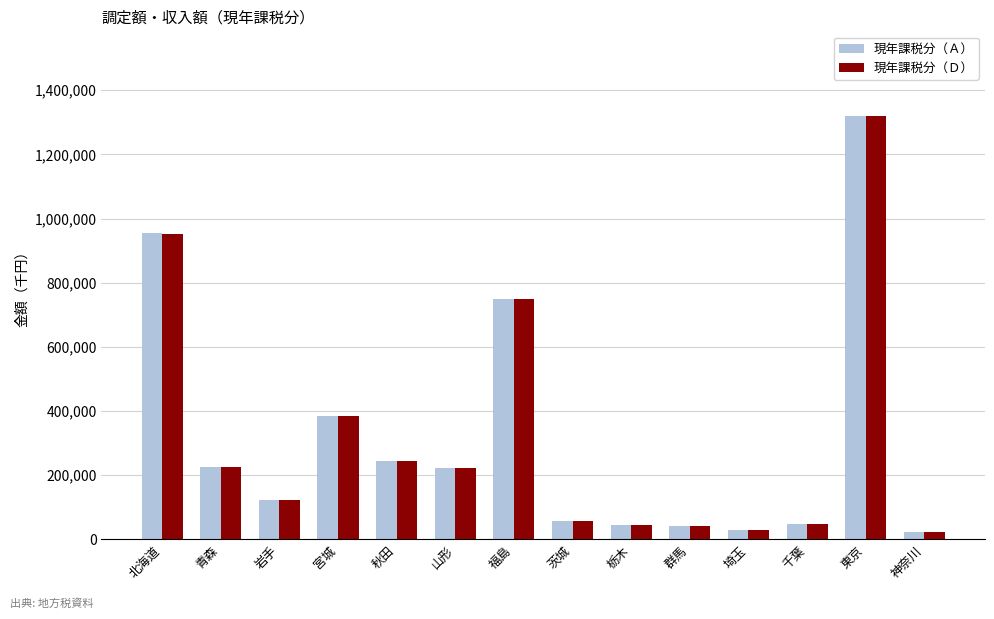

What is the difference between the maximum and minimum values in the 現年課税分（Ａ） series?

1295688